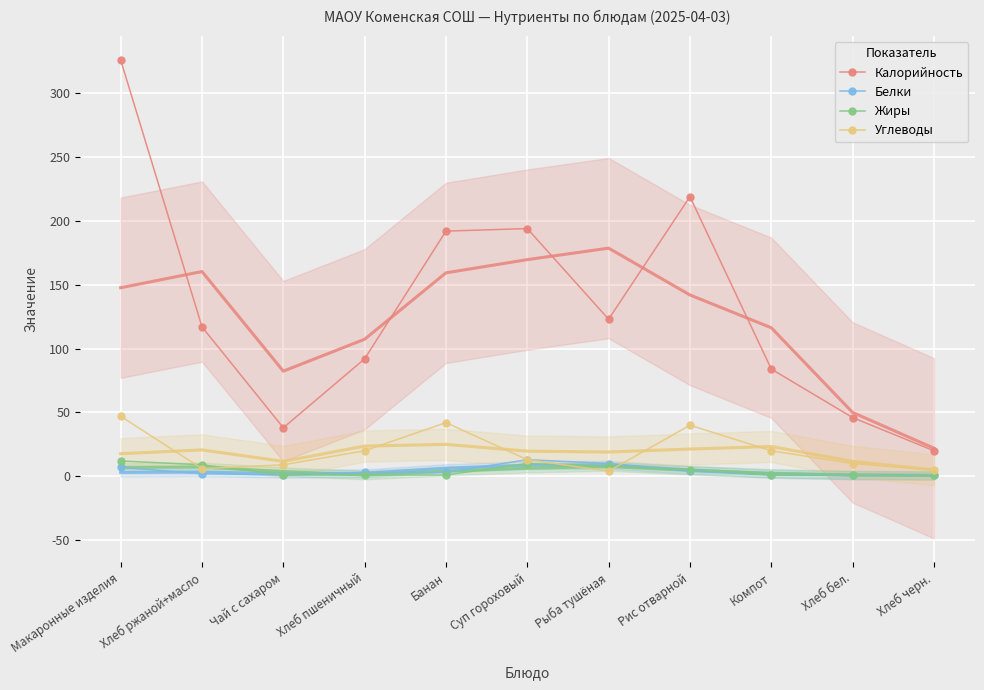

True or false: Калорийность and Жиры intersect in this chart.

False